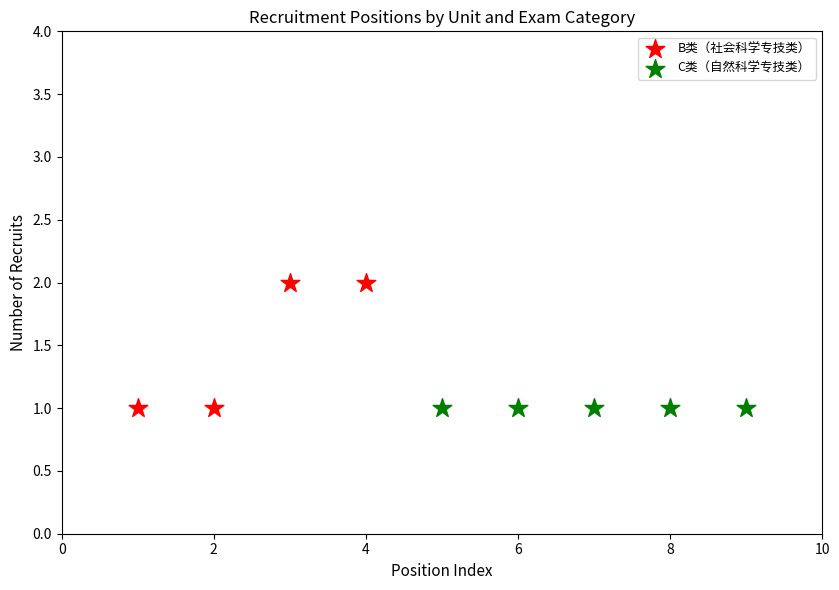

Which series contains the highest Y value?

B类（社会科学专技类）